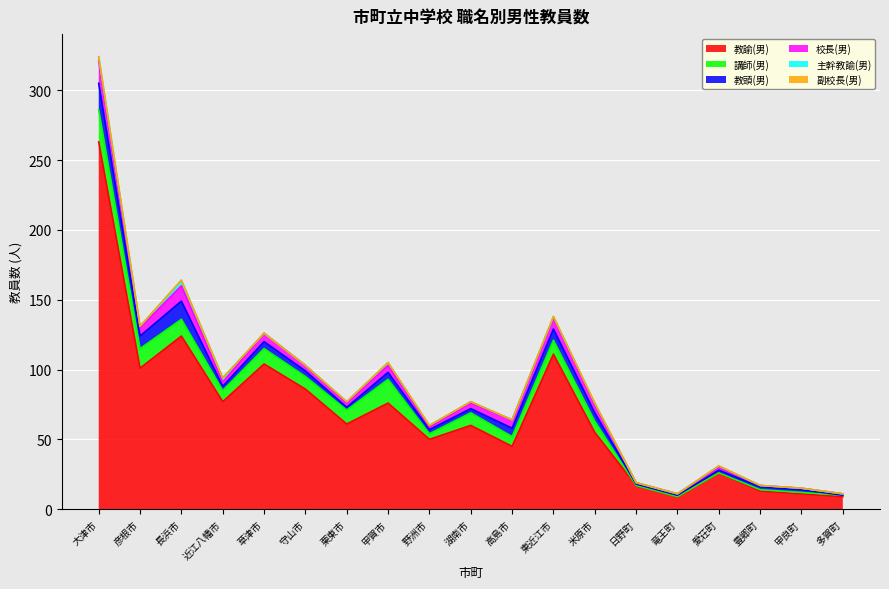

At 高島市, list the series in order from largest to smallest.

教諭(男), 講師(男), 教頭(男), 校長(男), 主幹教諭(男), 副校長(男)